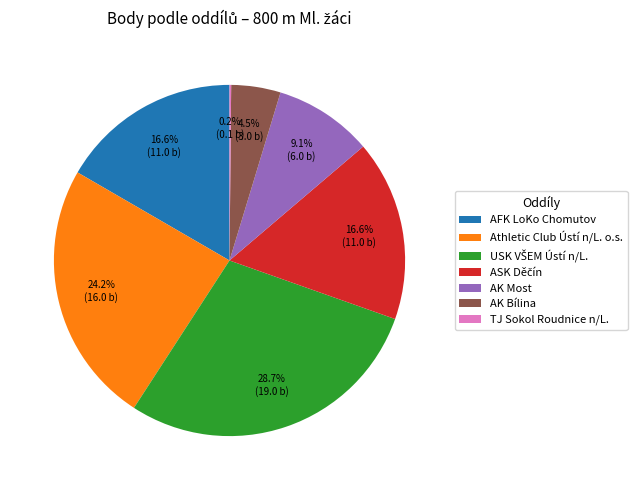

Which has a higher value, Athletic Club Ústí n/L. o.s. or AK Bílina?

Athletic Club Ústí n/L. o.s.